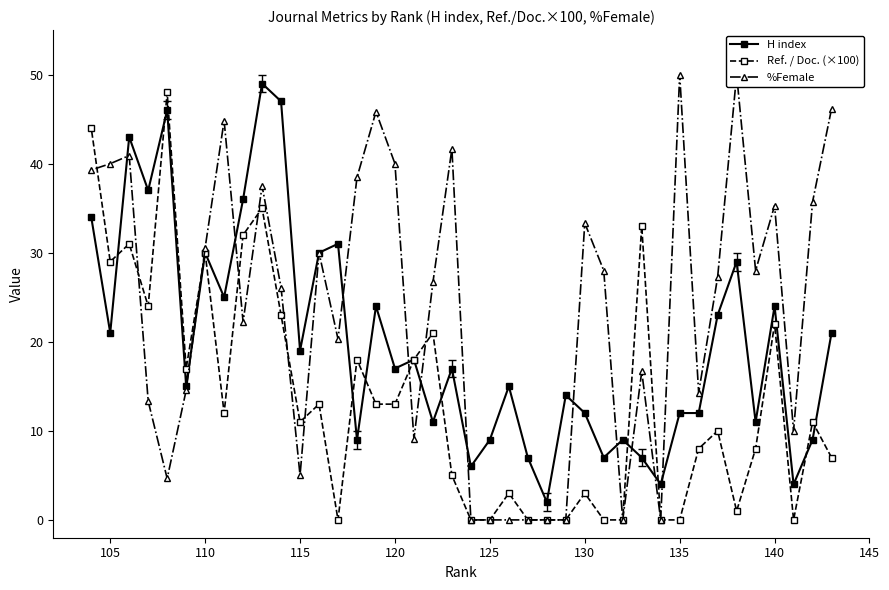

How many lines are shown in the chart?

3